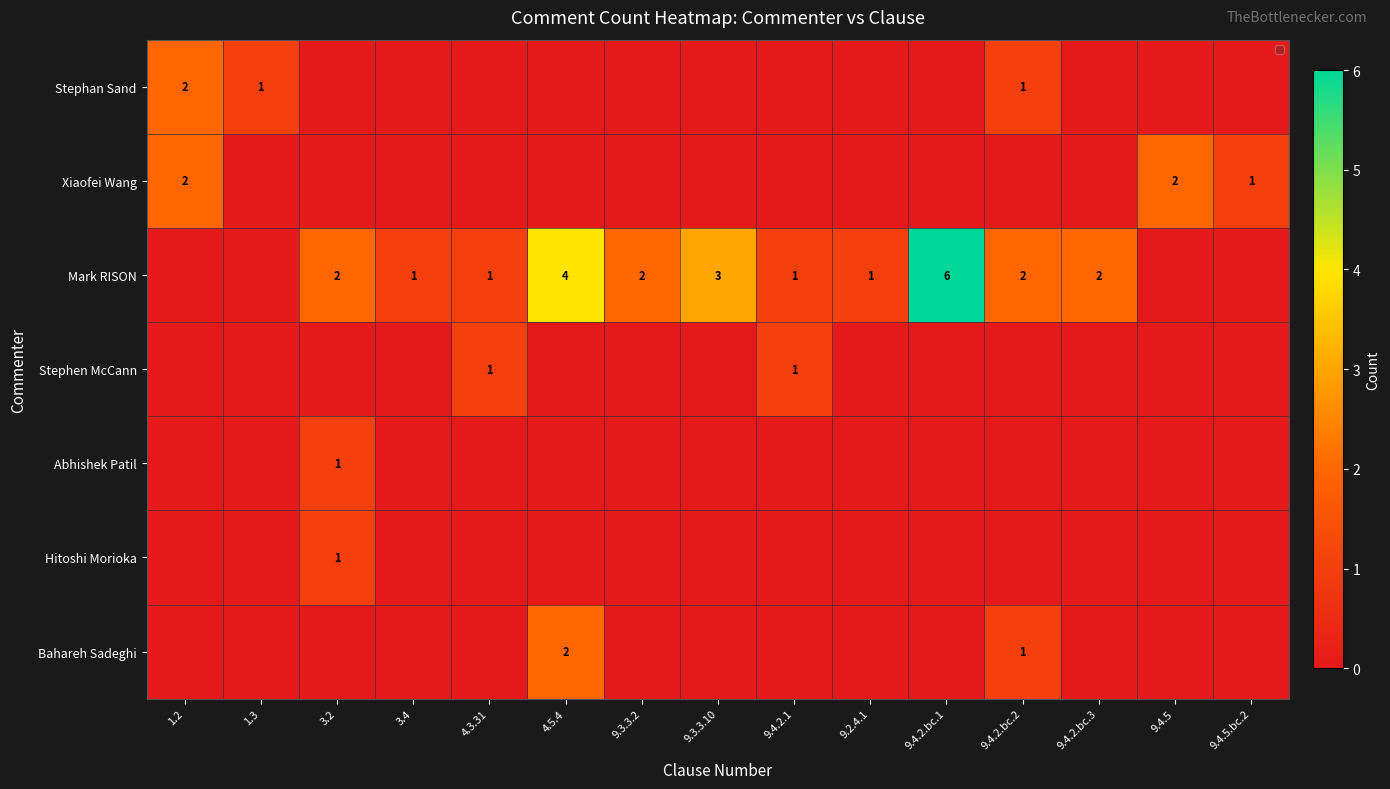

What is the sum of all Stephan Sand values?

4